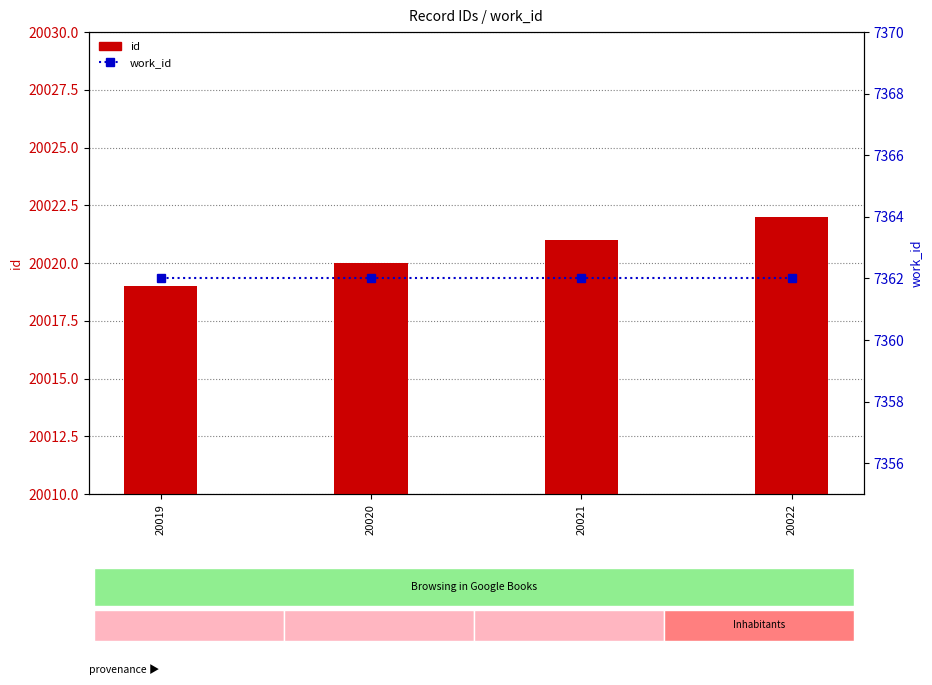

Which label corresponds to the smallest value in the chart?

20019